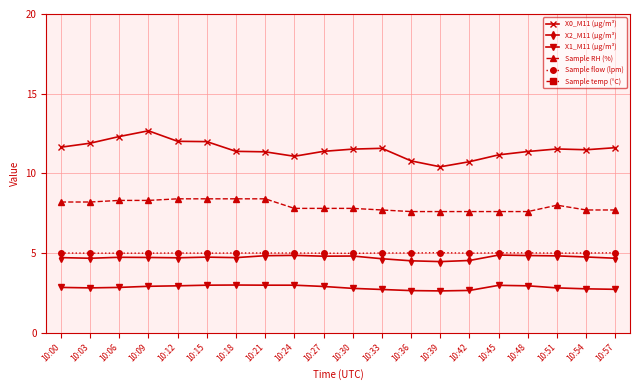

Where is the first local minimum for Sample flow (lpm)?

10:15